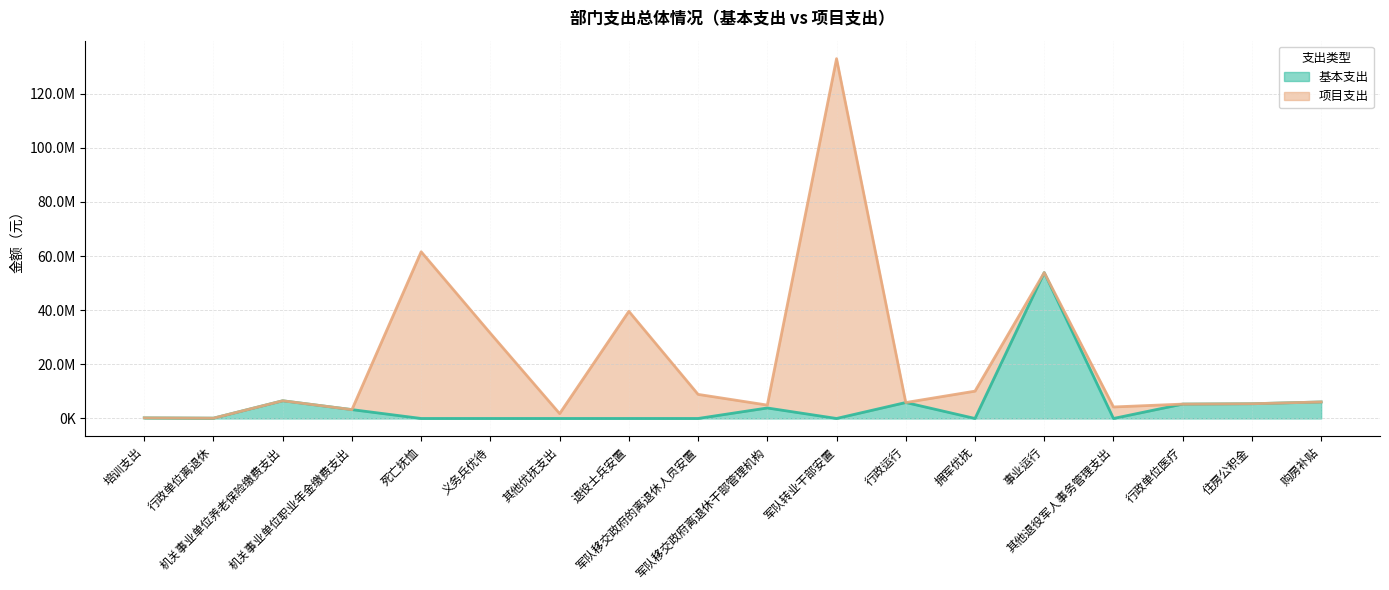

What position from the right is 军队移交政府离退休干部管理机构?

9